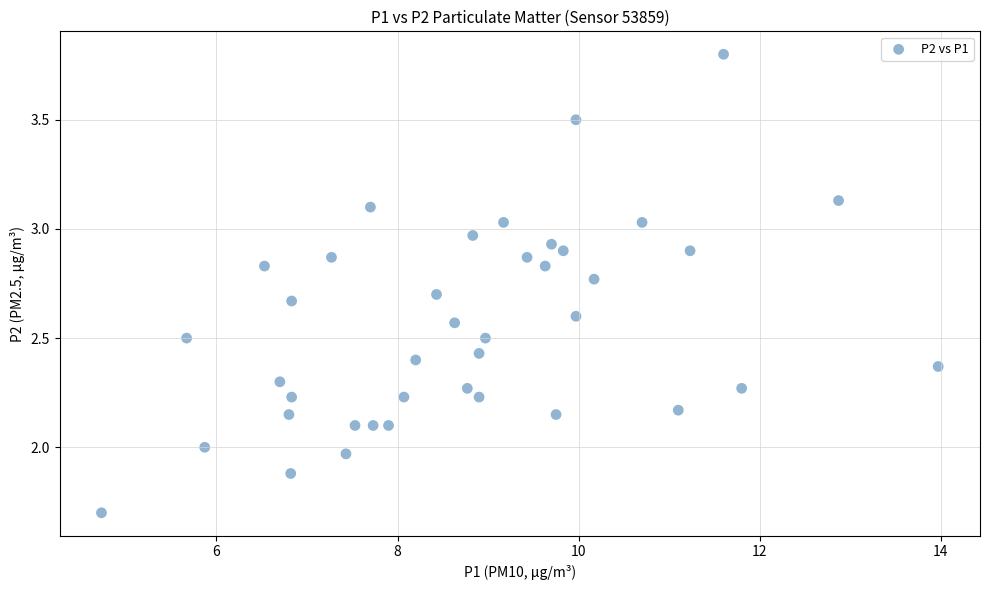

What is the range of X values (max minus min)?

9.2